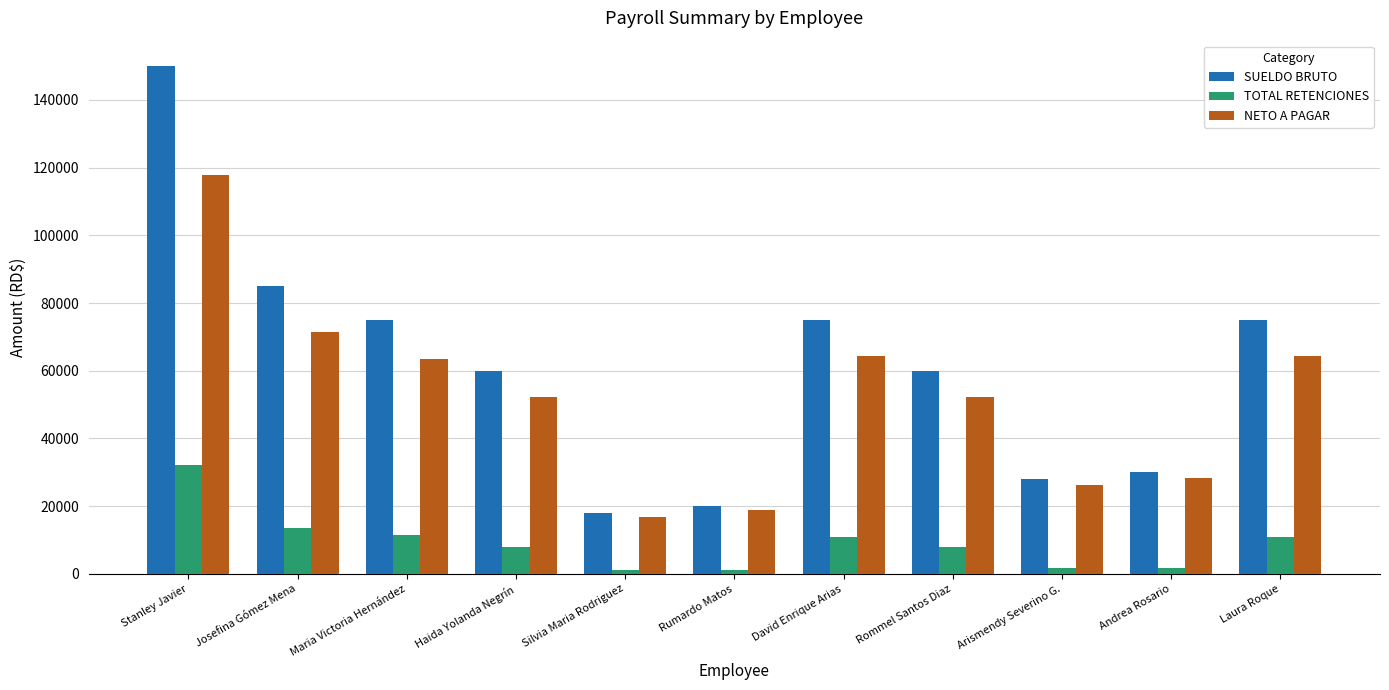

List the series in order of their peak value, highest first.

SUELDO BRUTO, NETO A PAGAR, TOTAL RETENCIONES